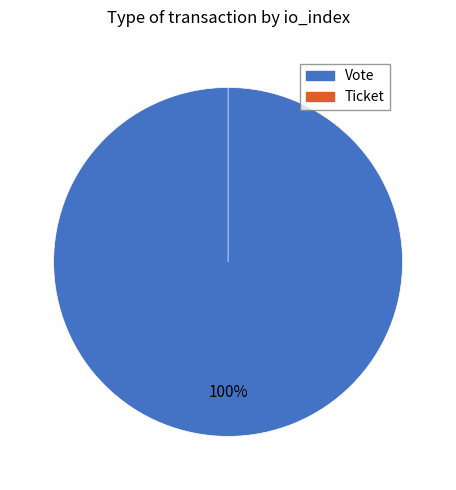

How many slices are in this pie chart?

2